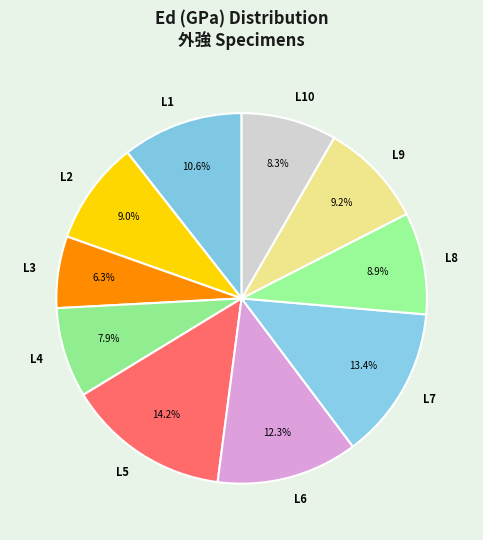

Is there a majority slice in this chart?

No